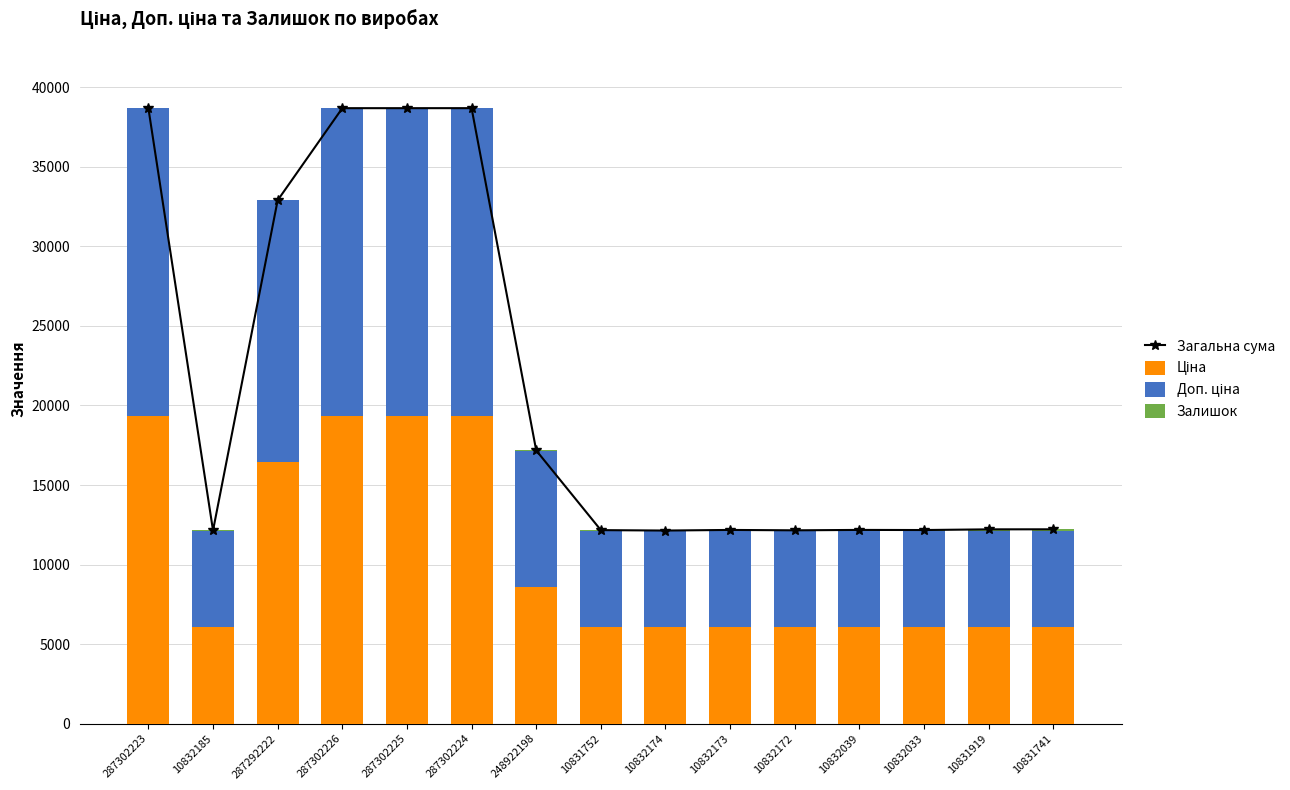

What is the spread (max minus min) of values at 287302226?

38686.1